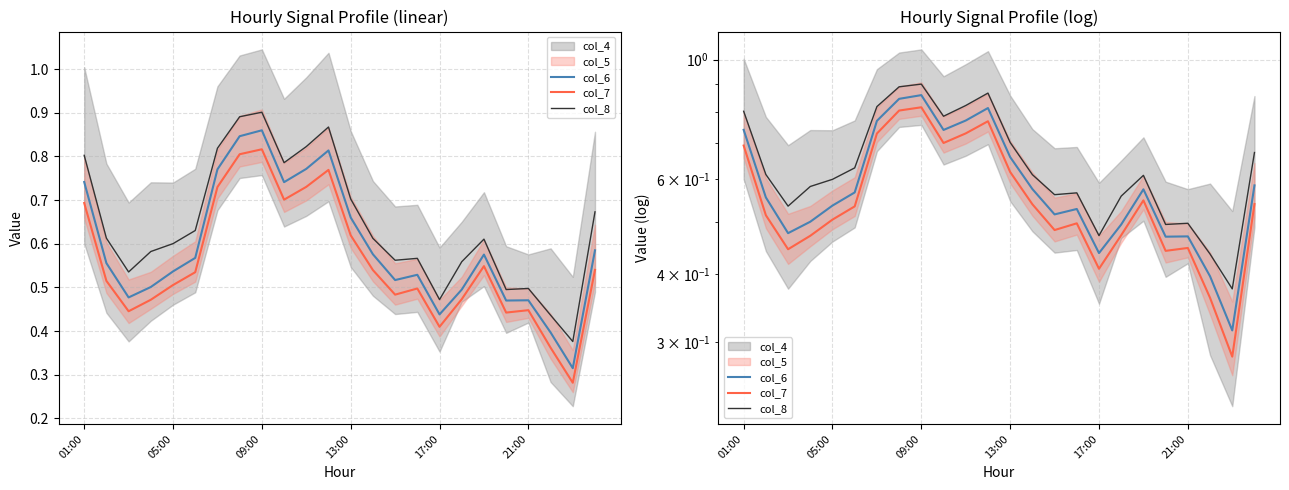

At which category is the sum across all series the highest?

09:00